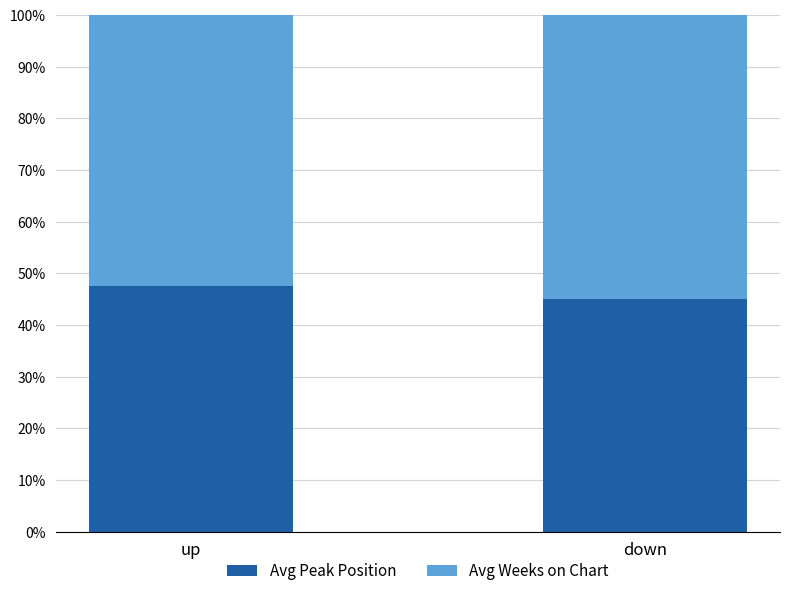

What is the difference between the Avg Peak Position values at down and up?

2.5